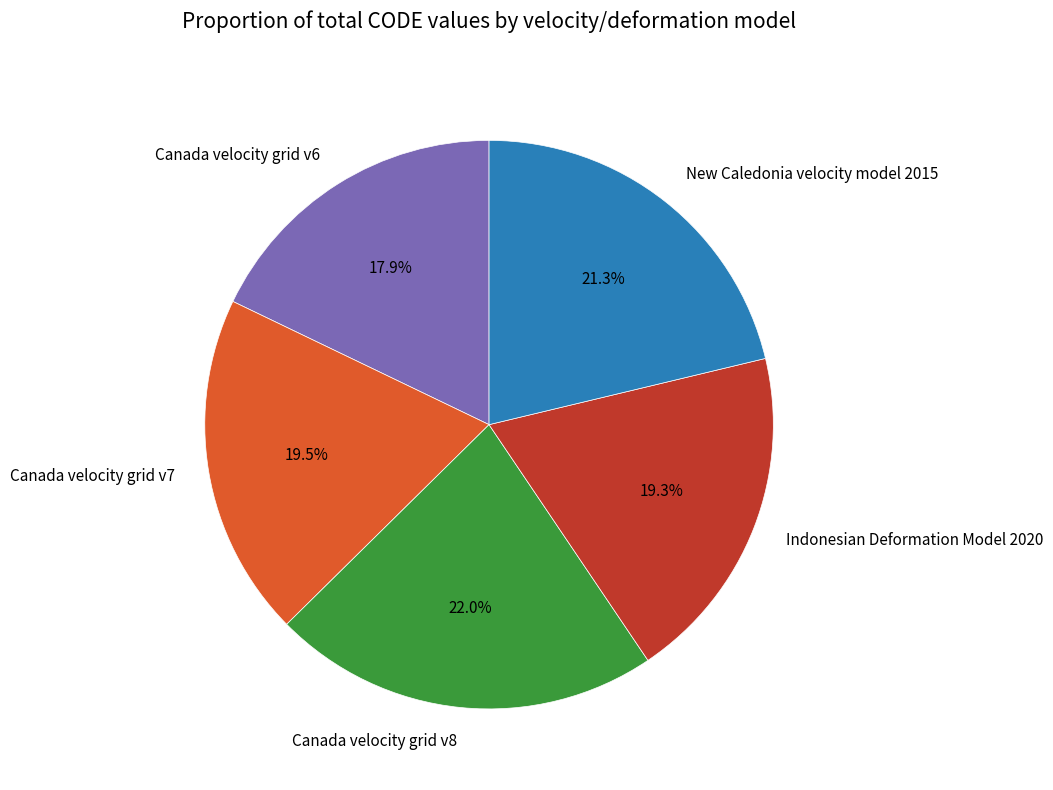

Between Canada velocity grid v6 and New Caledonia velocity model 2015, which is larger?

New Caledonia velocity model 2015